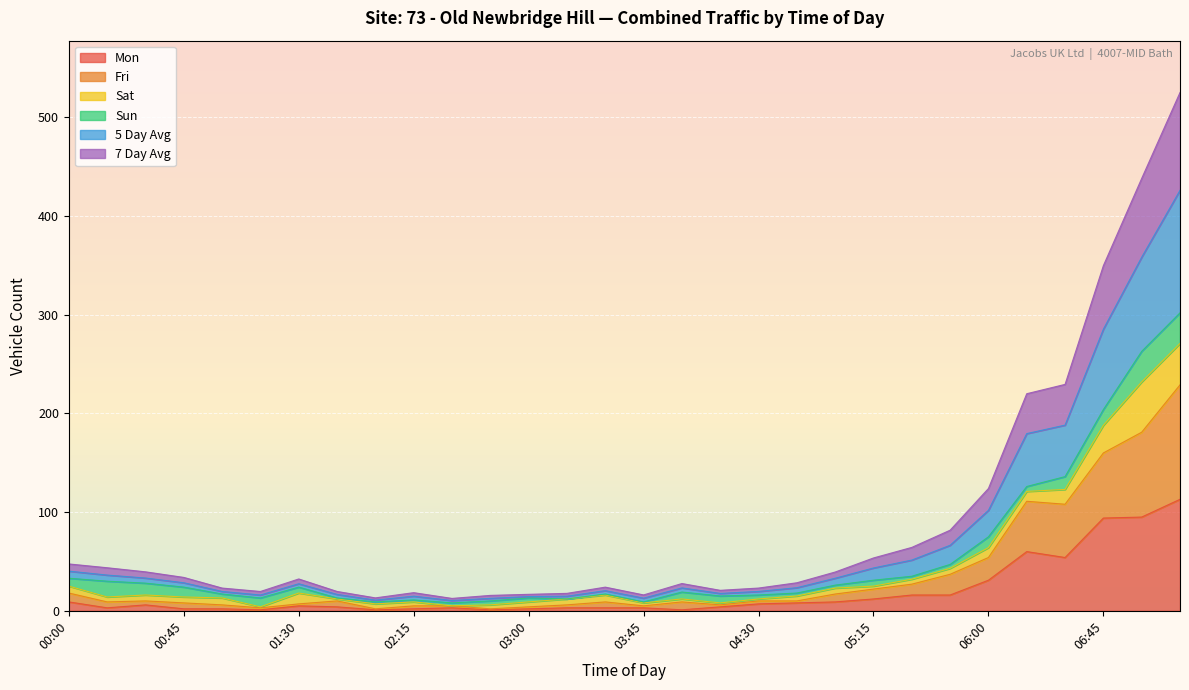

What is the difference between the maximum and minimum values in the Mon series?

112.0